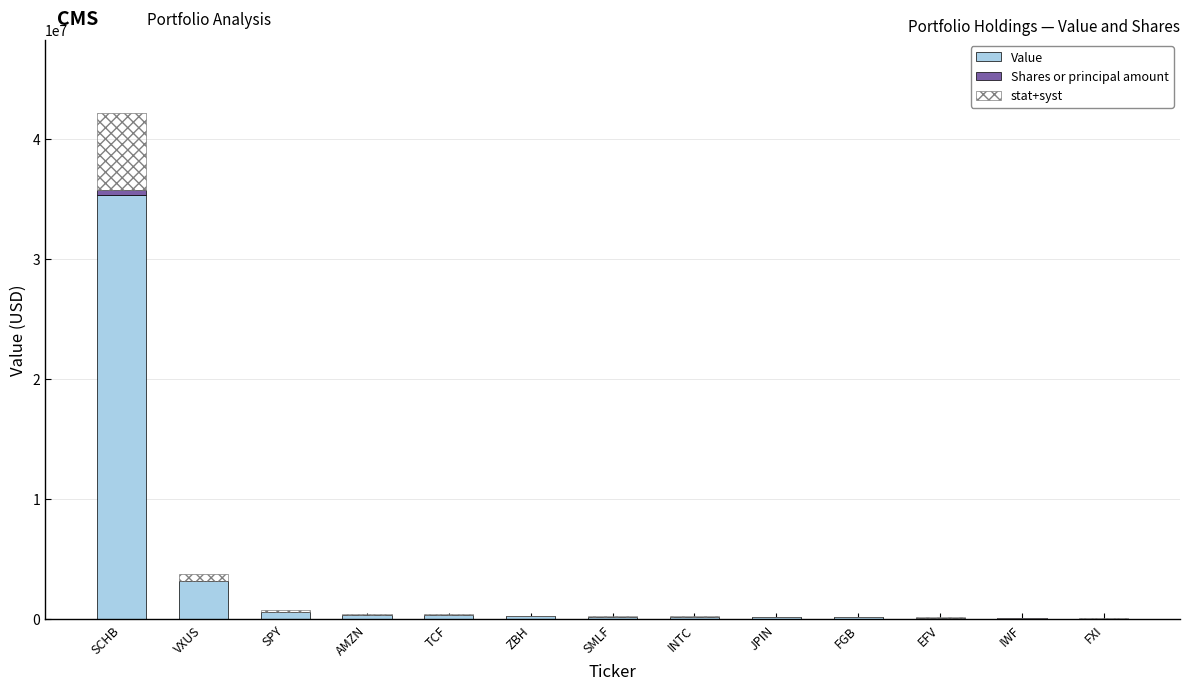

Where is Value nearest to the value 17699000?

VXUS